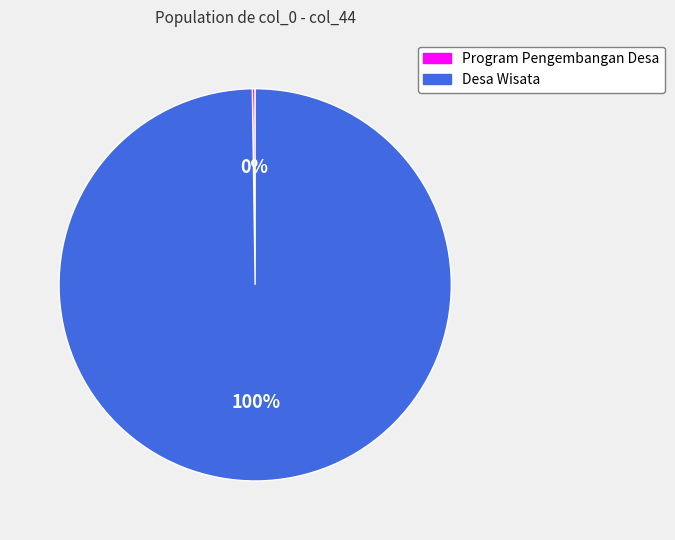

To the nearest percent, what is the average slice percentage?

50%